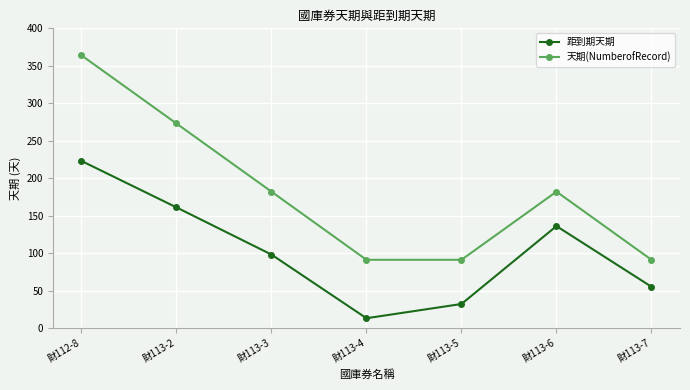

True or false: 距到期天期 and 天期(NumberofRecord) intersect in this chart.

False